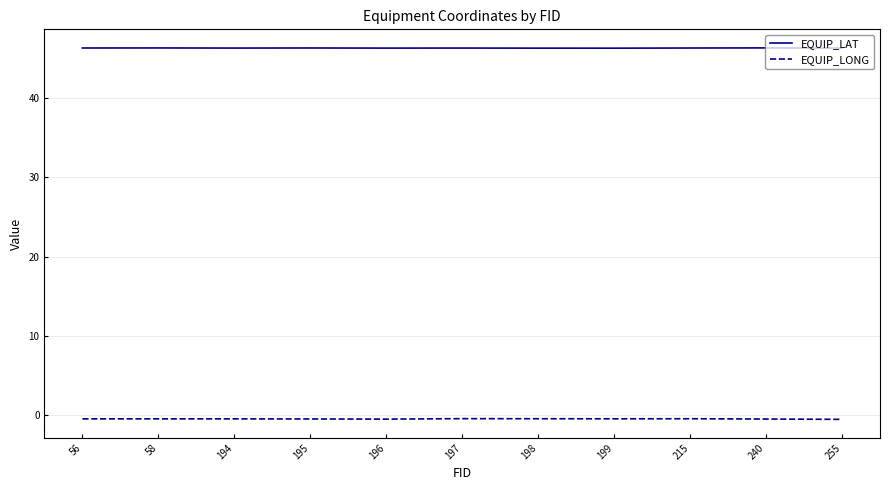

True or false: EQUIP_LAT and EQUIP_LONG cross at least once.

False